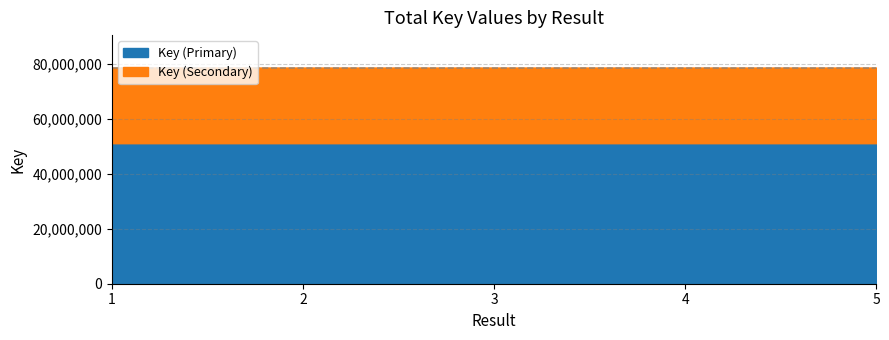

Approximately how many times larger is the value at 4 compared to 1?

1.0